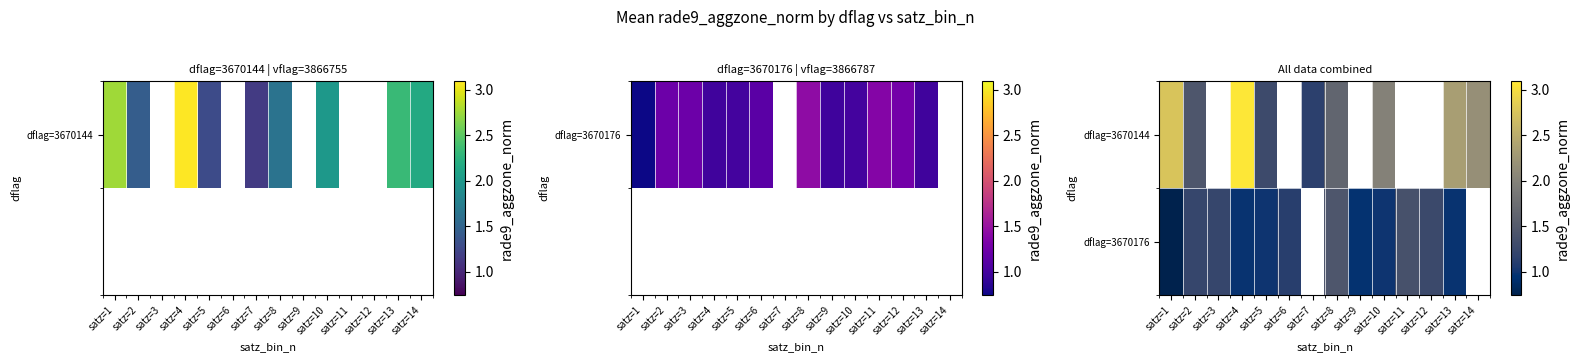

How many data points in dflag=3670144 are less than 3?

8